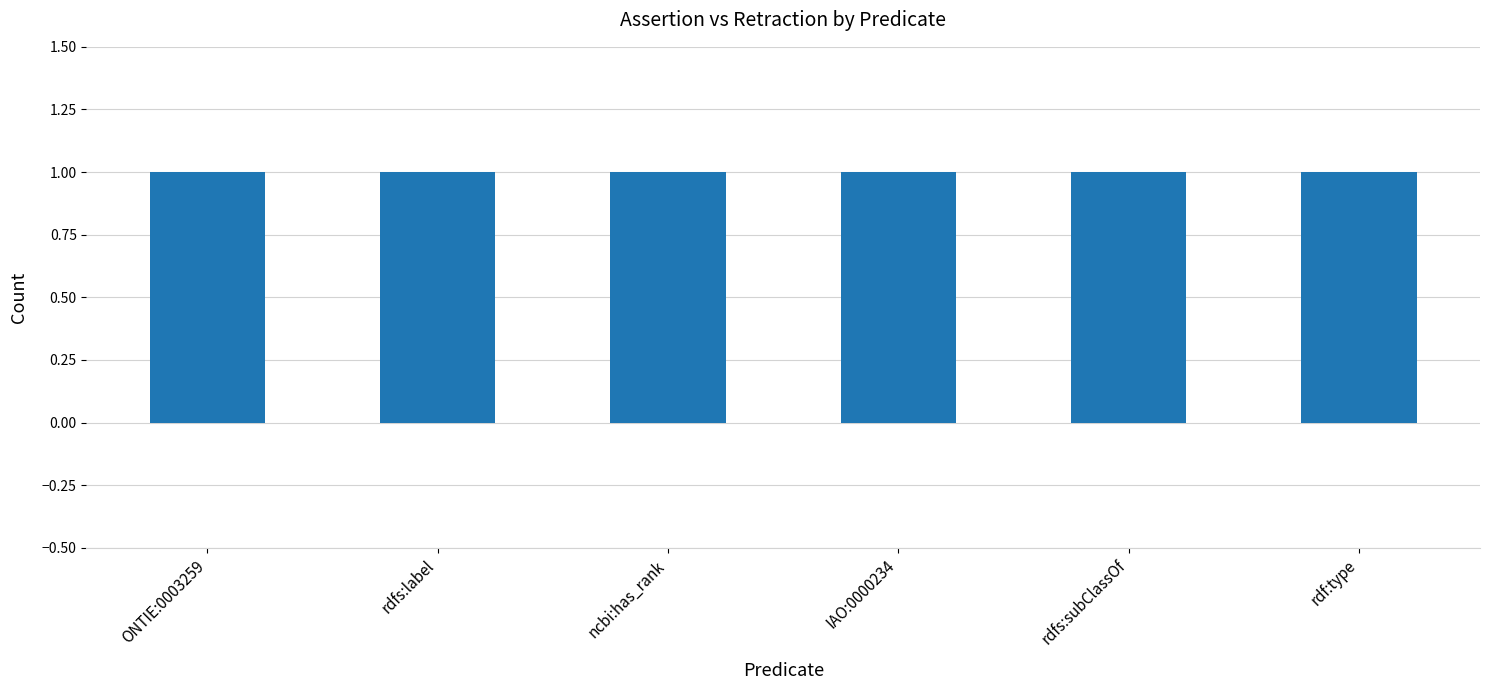

What is the label of the 3rd bar from the left?

ncbi:has_rank